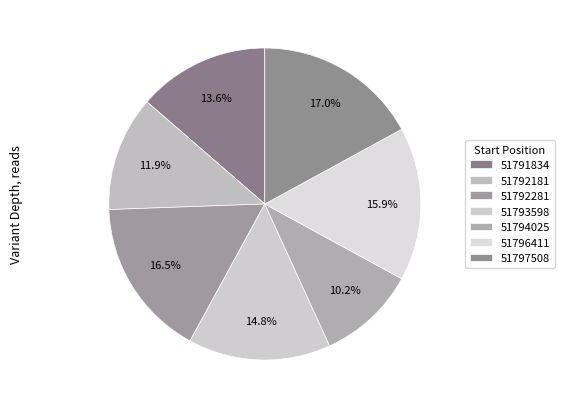

How many slices are in this pie chart?

7